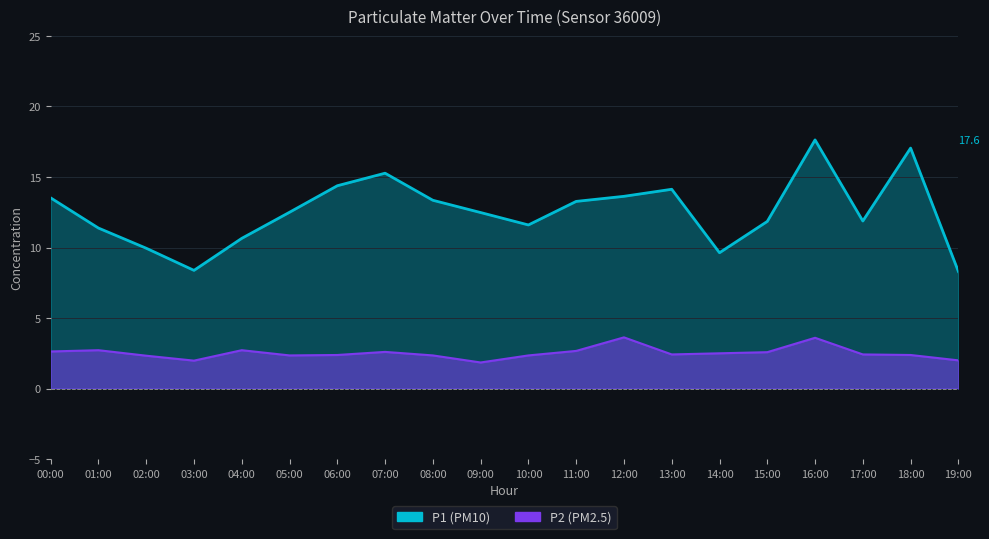

Rank the series by their maximum value, from highest to lowest.

P1, P2